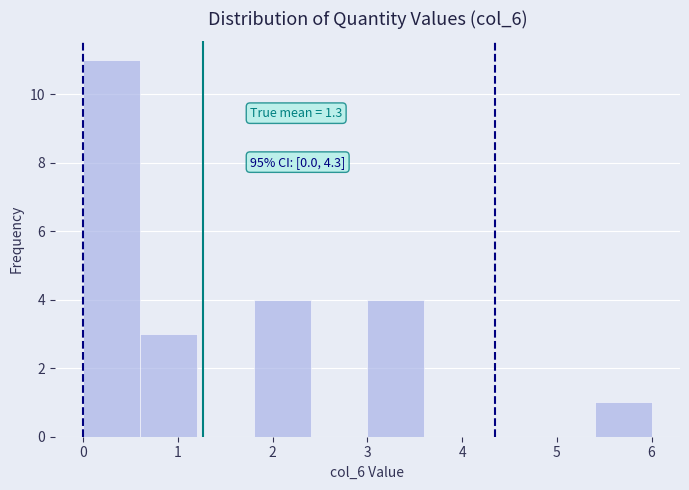

Which range on the x-axis has the tallest bar?

0.0 to 0.6